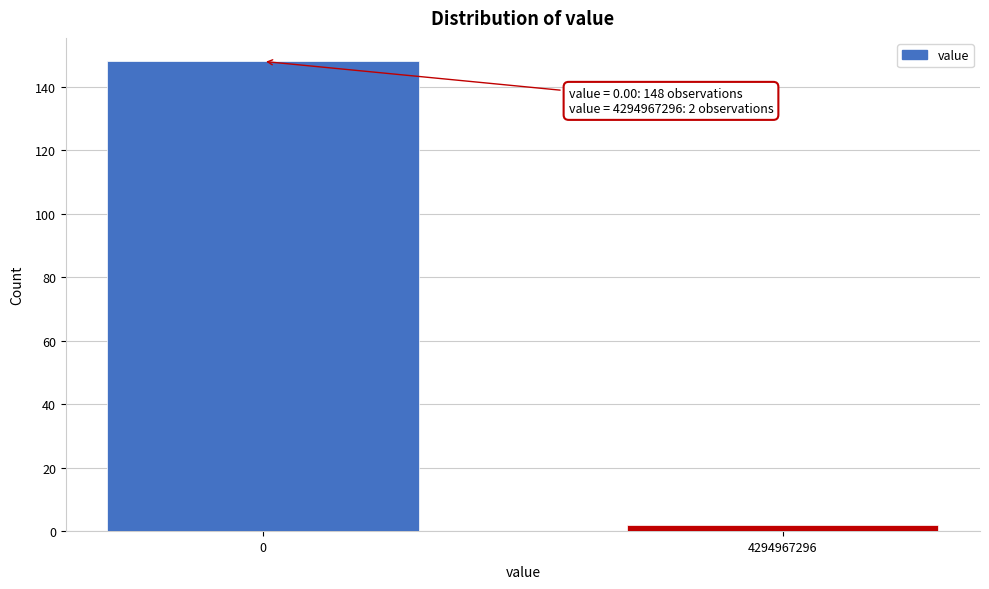

Reading left to right, what are all the values shown in this chart?

0=148	4294967296=2